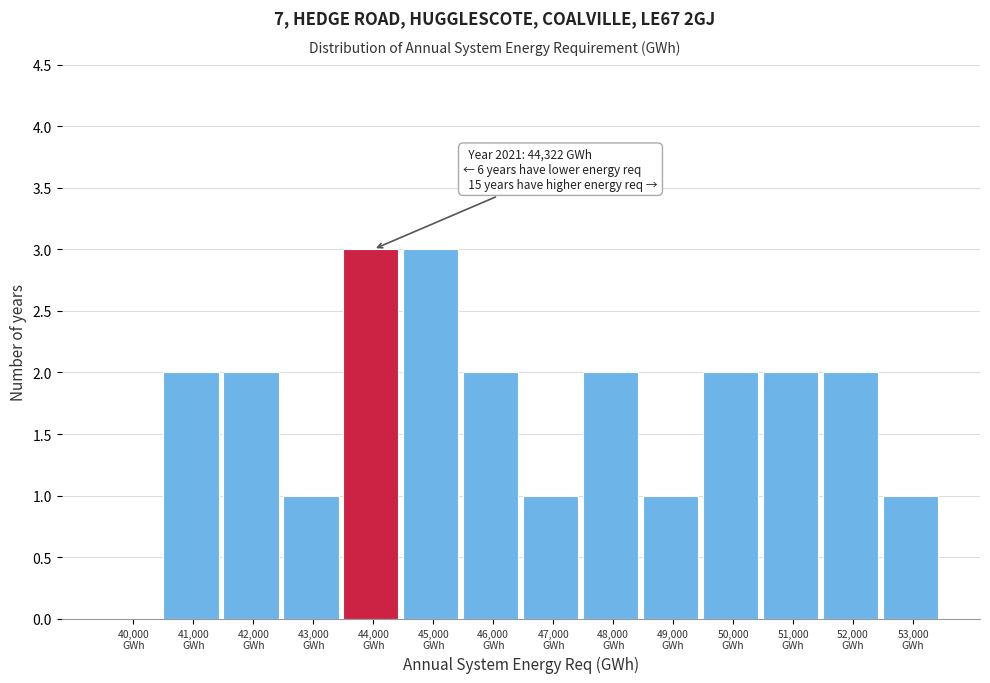

What is the greatest value displayed?

3